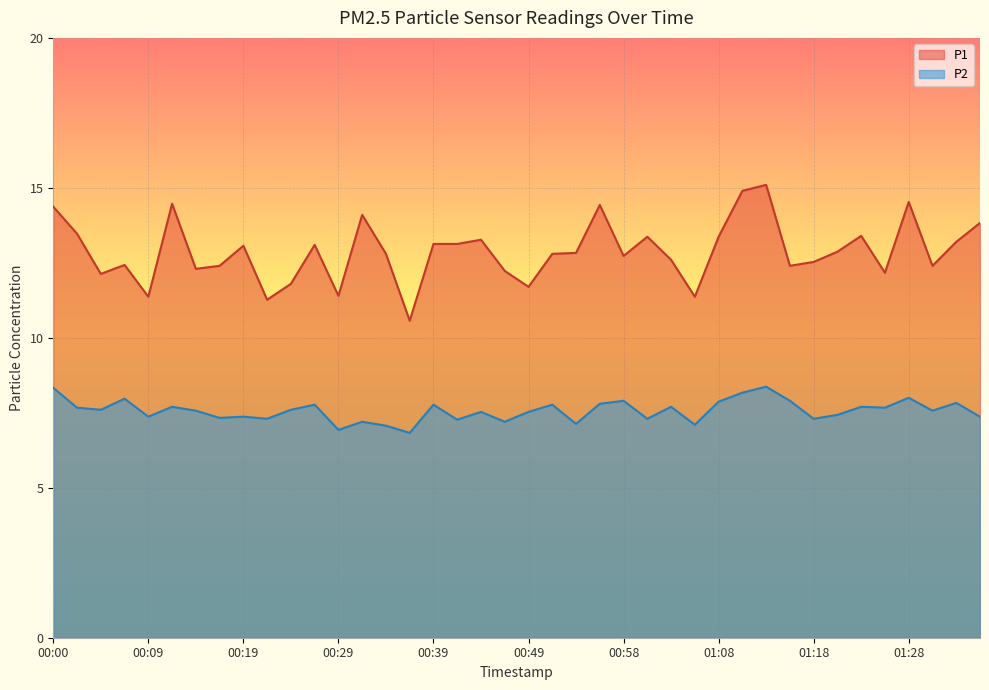

True or false: P1 and P2 intersect in this chart.

False